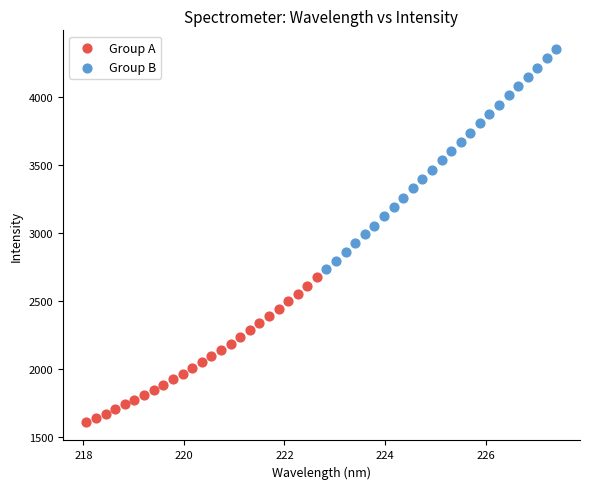

Which series contains the lowest Y value?

Group A